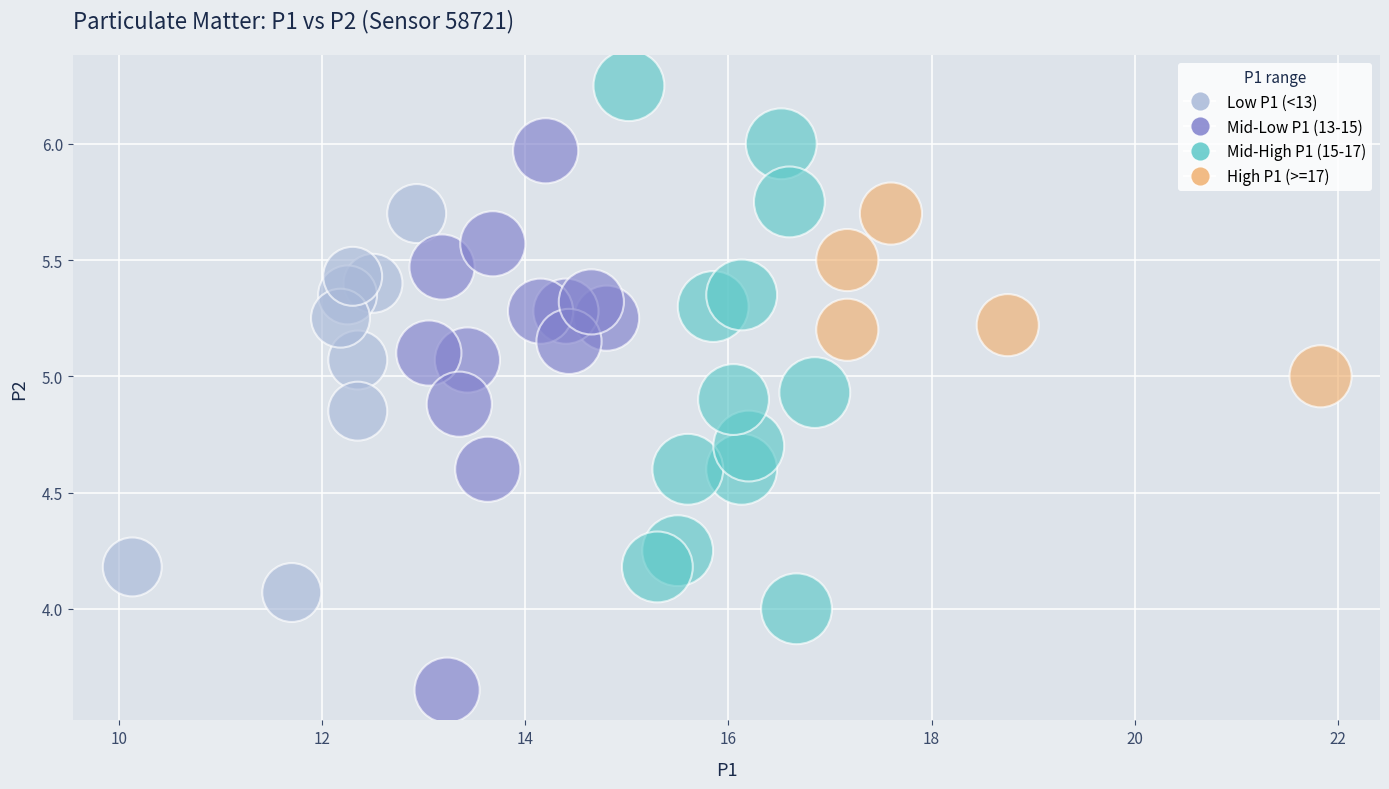

What is the range of Y values (max minus min)?

2.6